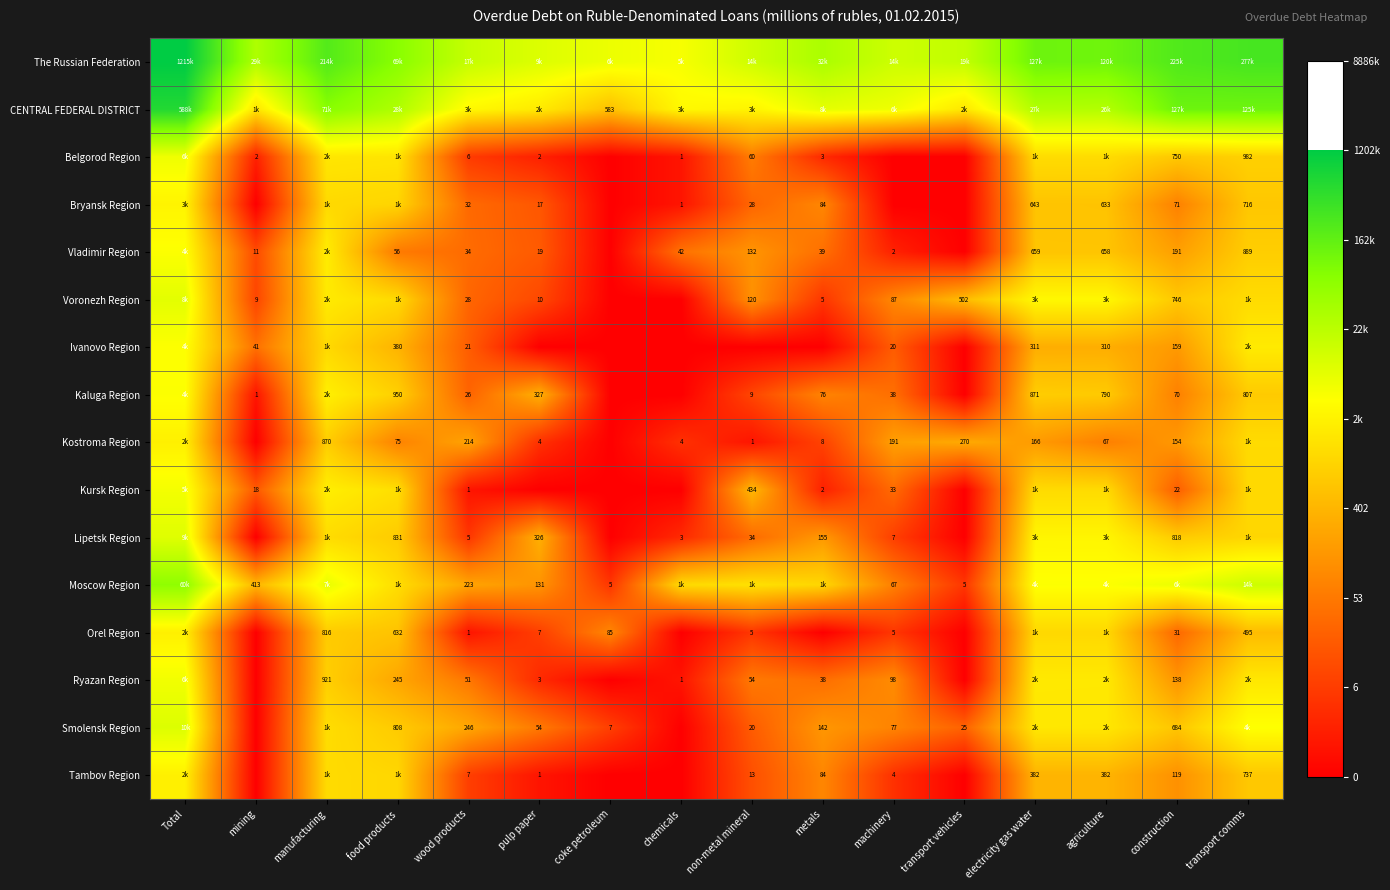

Is the value of Tambov Region at machinery greater than the value of Moscow Region at wood products?

No